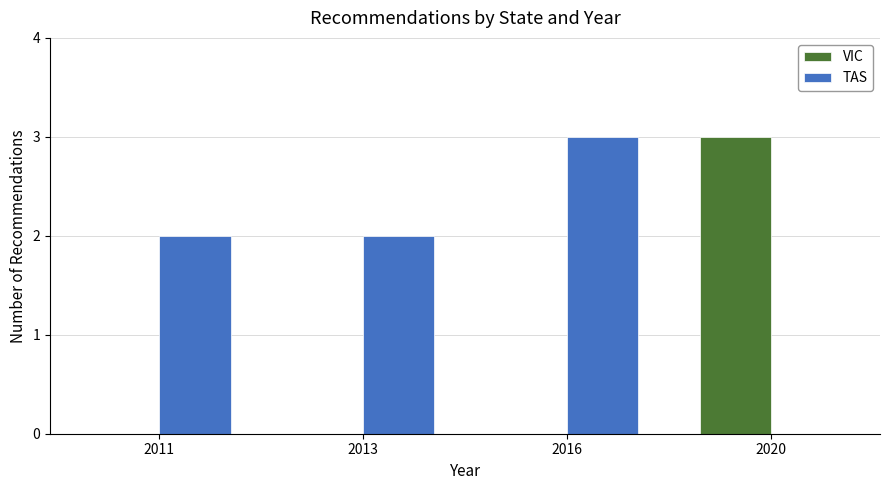

At which label does TAS reach its peak?

2016